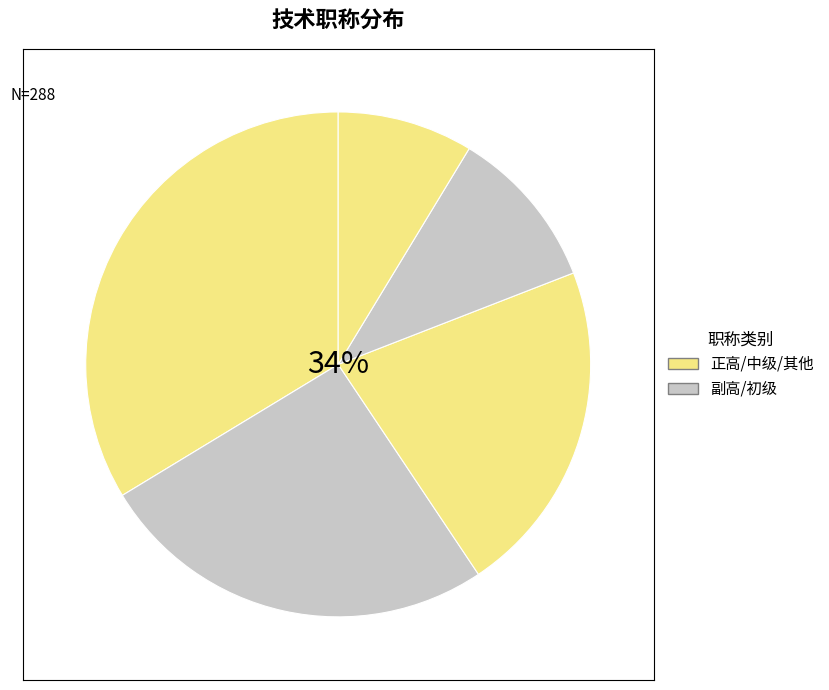

To the nearest percent, what percentage of the pie is 正高?

34%